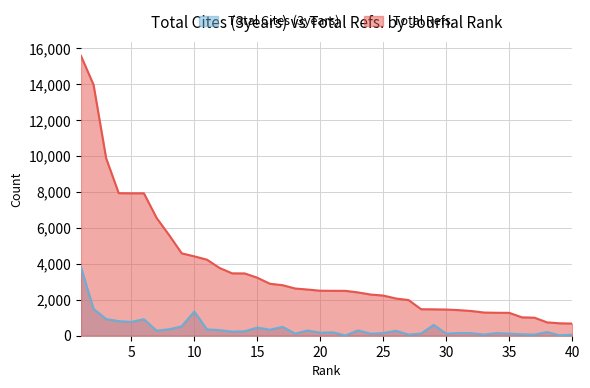

At how many categories does at least one series exceed 15013?

1